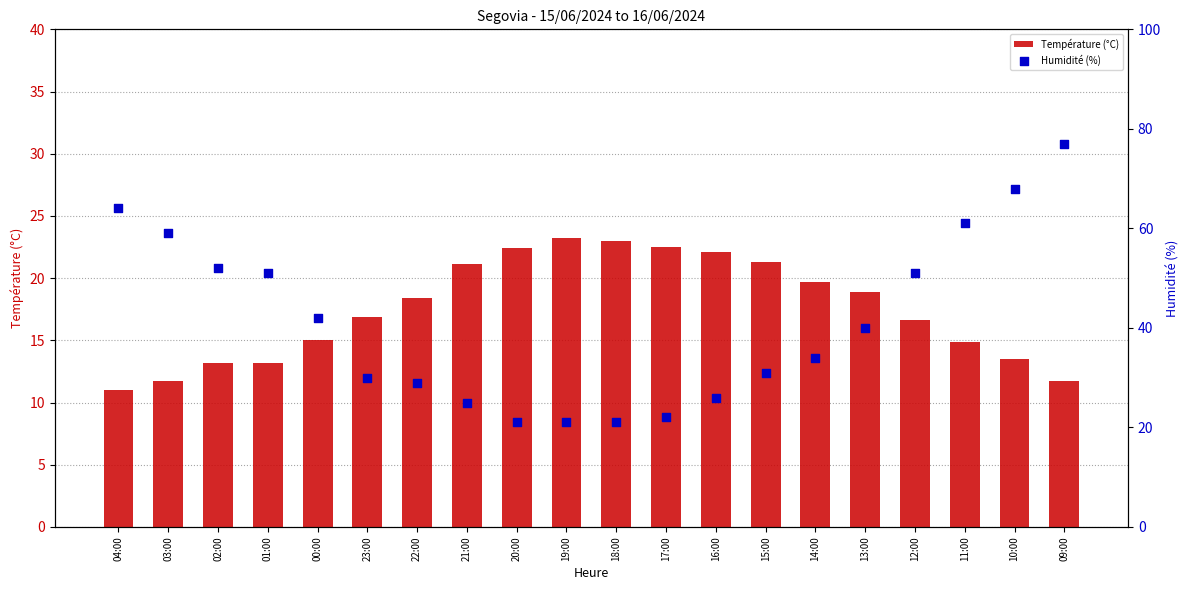

Is the value of Température (°C) at 10:00 greater than the value of Humidité (%) at 04:00?

No